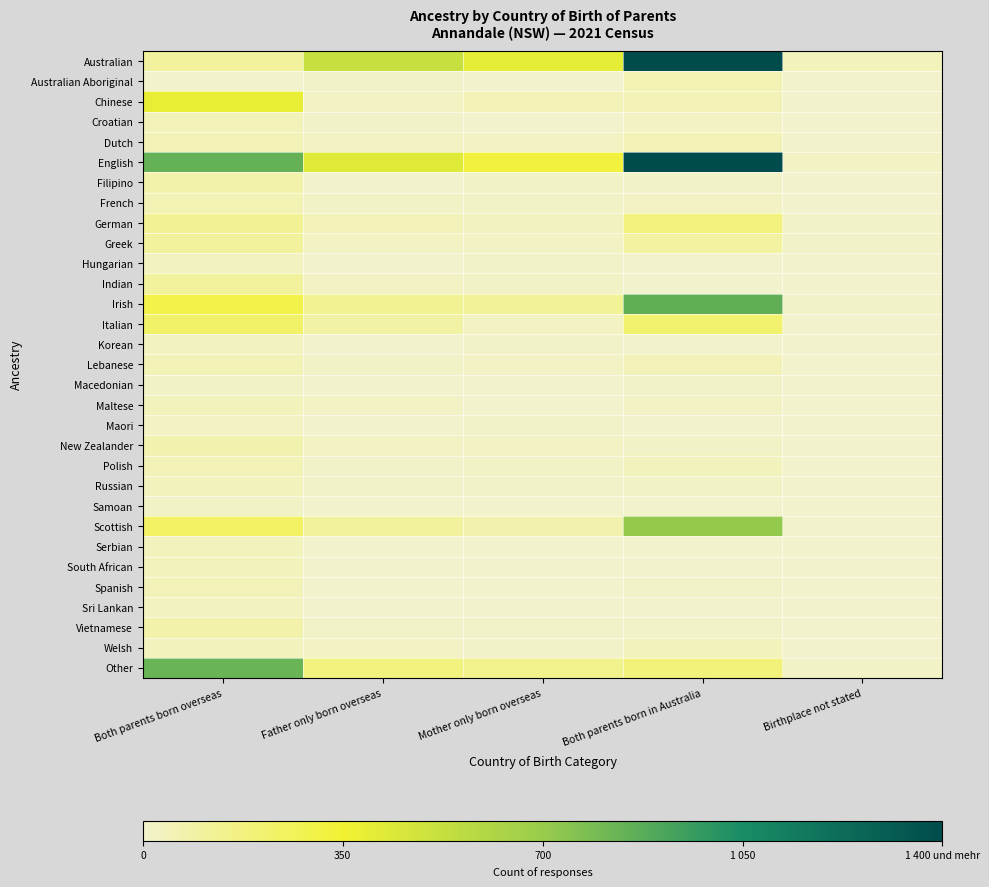

List the series in order of their peak value, highest first.

Australian, English, Irish, Other, Scottish, Chinese, Italian, German, Greek, Indian, Vietnamese, Filipino, New Zealander, Australian Aboriginal, French, Polish, Dutch, Lebanese, Spanish, Croatian, South African, Maltese, Russian, Serbian, Welsh, Hungarian, Korean, Sri Lankan, Maori, Macedonian, Samoan